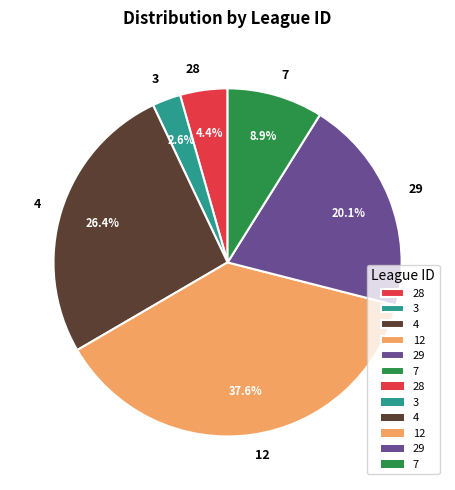

Is 4 the majority of the pie?

No